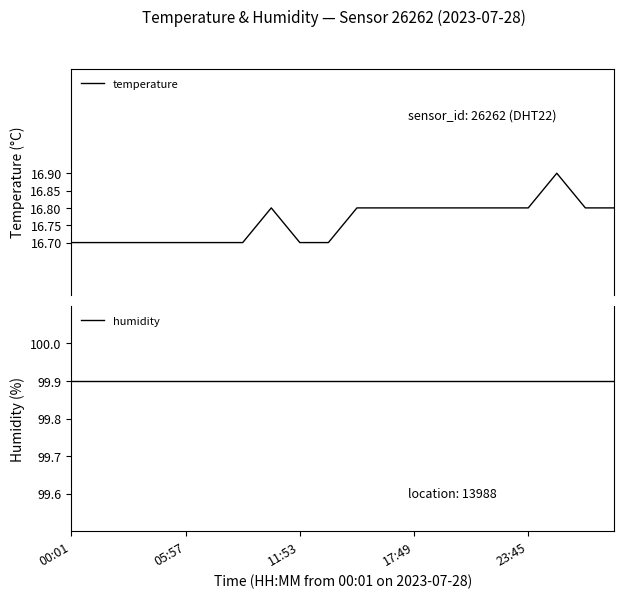

Which has a higher value, 11:53 or 12?

12